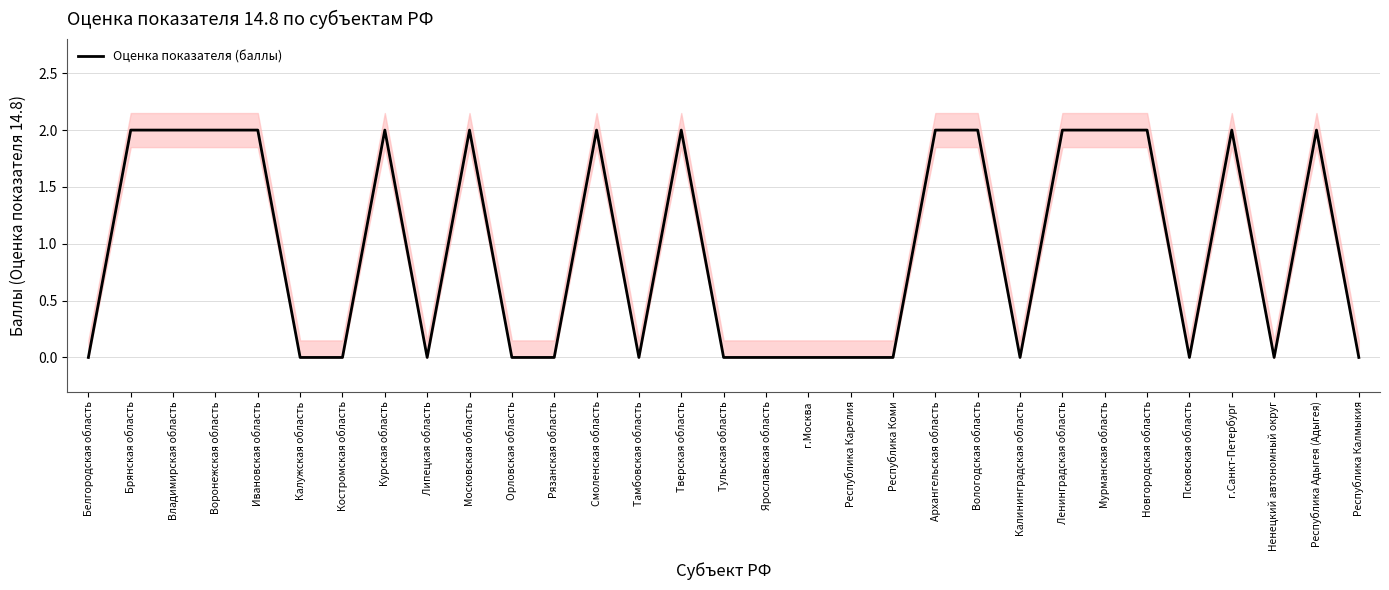

At which category does the data reach its first local peak?

Курская область